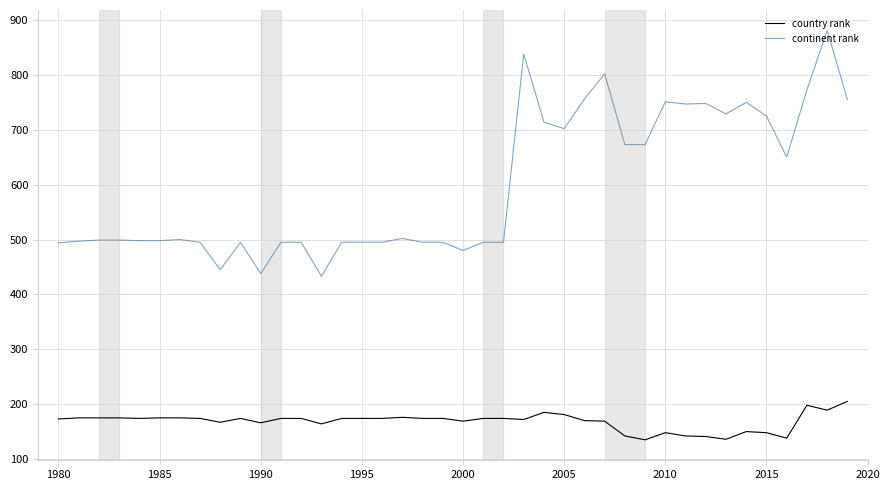

List the series in order of their peak value, highest first.

continent rank, country rank